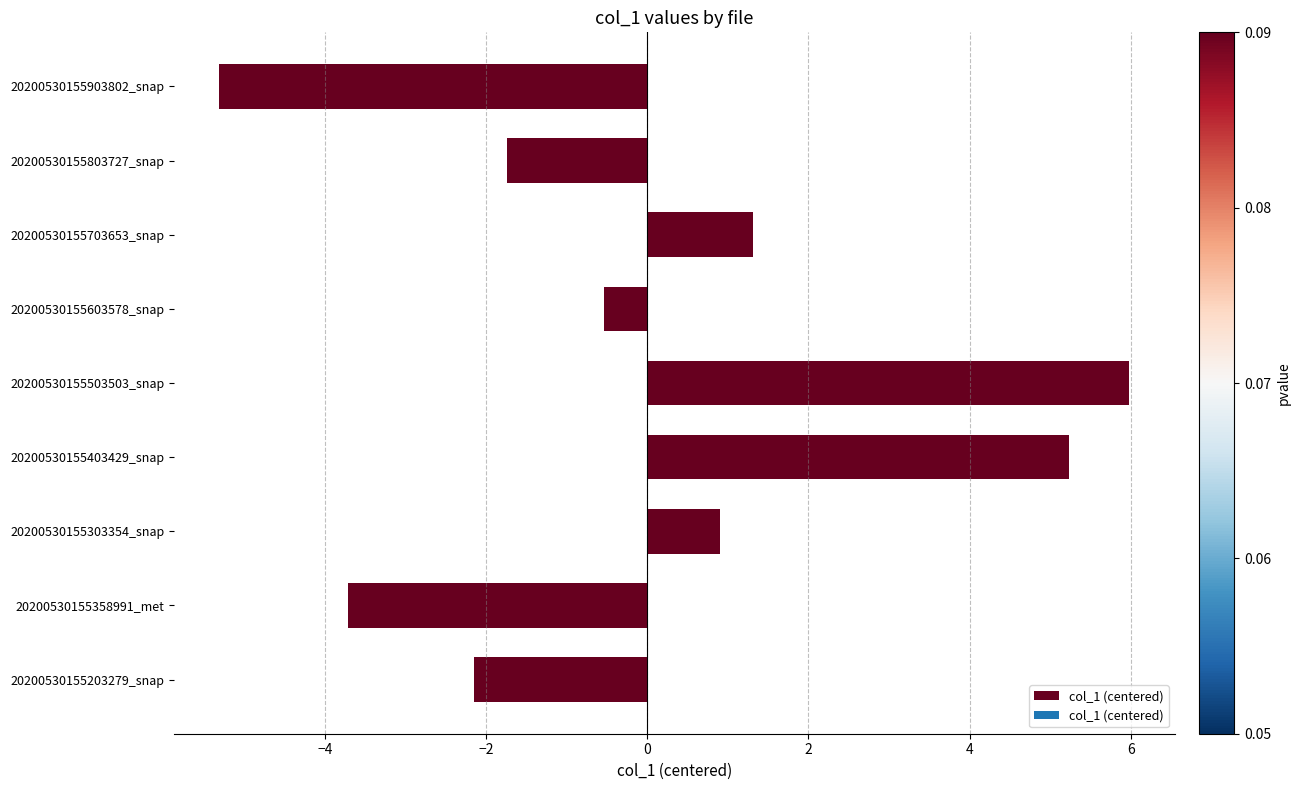

How many values are below 0?

5